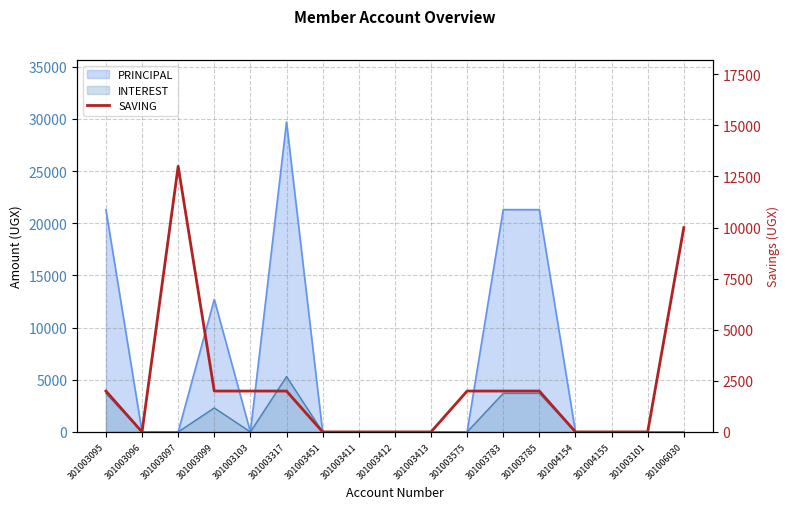

Reading left to right, transcribe all the data shown in this chart.

301003095=2000	301003096=0	301003097=13000	301003099=2000	301003103=2000	301003317=2000	301003451=0	301003411=0	301003412=0	301003413=0	301003575=2000	301003783=2000	301003785=2000	301004154=0	301004155=0	301003101=0	301006030=10000